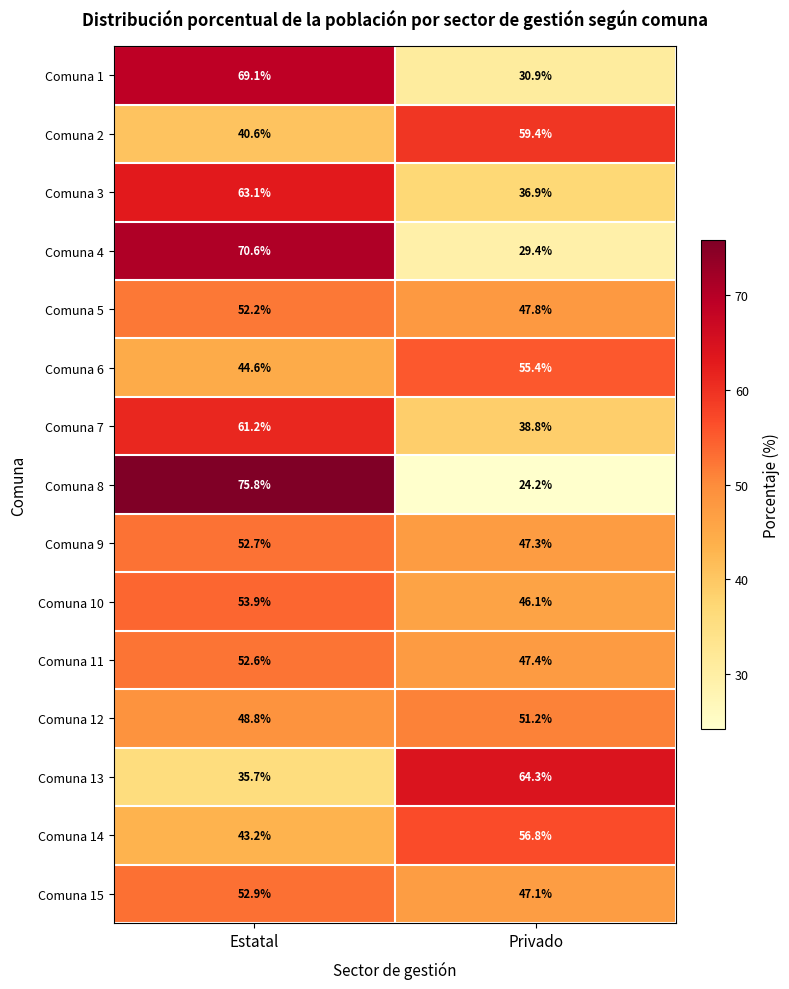

Reading left to right, list all the values displayed in this chart.

Comuna 1: 69.1	30.9
Comuna 2: 40.6	59.4
Comuna 3: 63.1	36.9
Comuna 4: 70.6	29.4
Comuna 5: 52.2	47.8
Comuna 6: 44.6	55.4
Comuna 7: 61.2	38.8
Comuna 8: 75.8	24.2
Comuna 9: 52.7	47.3
Comuna 10: 53.9	46.1
Comuna 11: 52.6	47.4
Comuna 12: 48.8	51.2
Comuna 13: 35.7	64.3
Comuna 14: 43.2	56.8
Comuna 15: 52.9	47.1